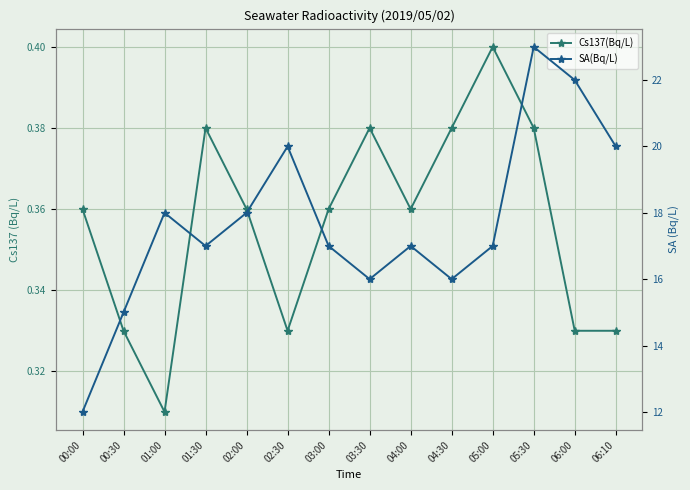

What are all the series names shown in the legend?

Cs137(Bq/L), SA(Bq/L)